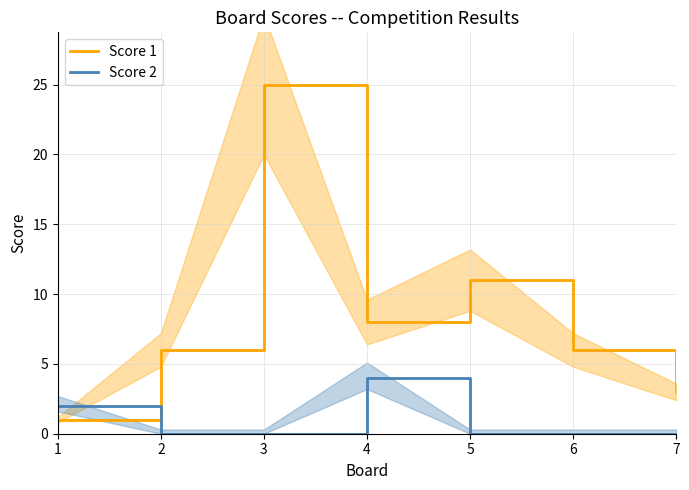

What is the maximum value for Score 2?

4